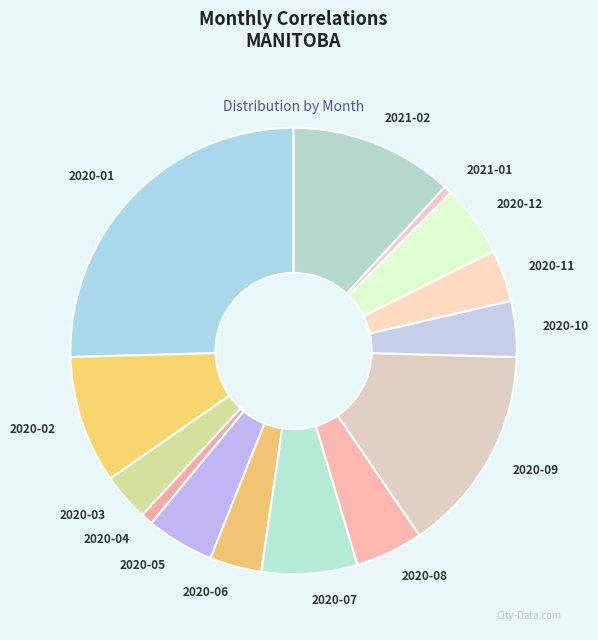

Is there any slice that represents more than half of the pie?

No